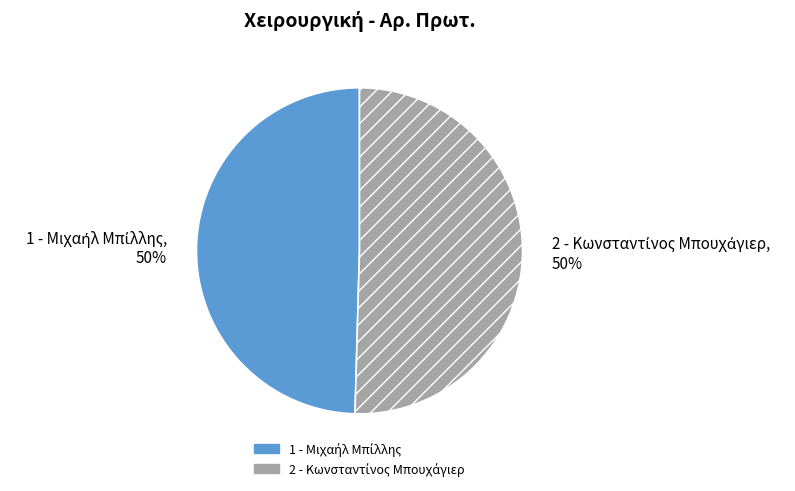

Combined, what portion of the pie is 1 - Μιχαήλ Μπίλλης and 2 - Κωνσταντίνος Μπουχάγιερ?

100.0%